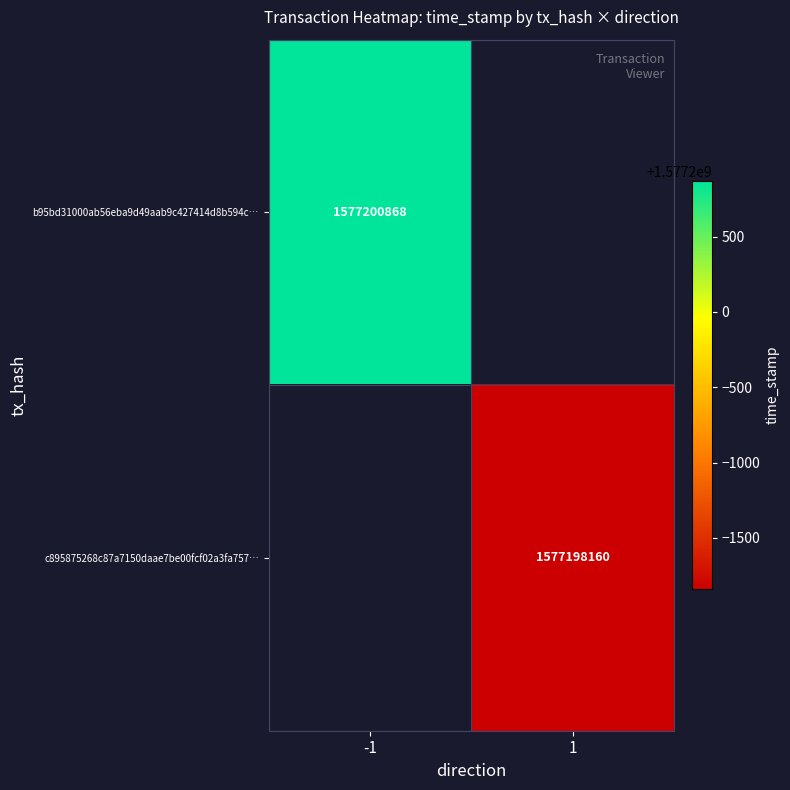

The c895875268c87a7150daae7be00fcf02a3fa757… series shows 2619817556 at 1. True or false?

False